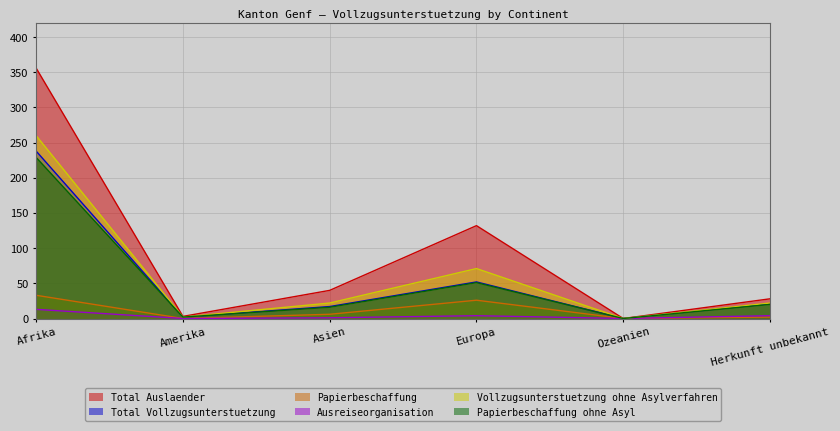

What is the difference between the highest and lowest values at Herkunft unbekannt?

26